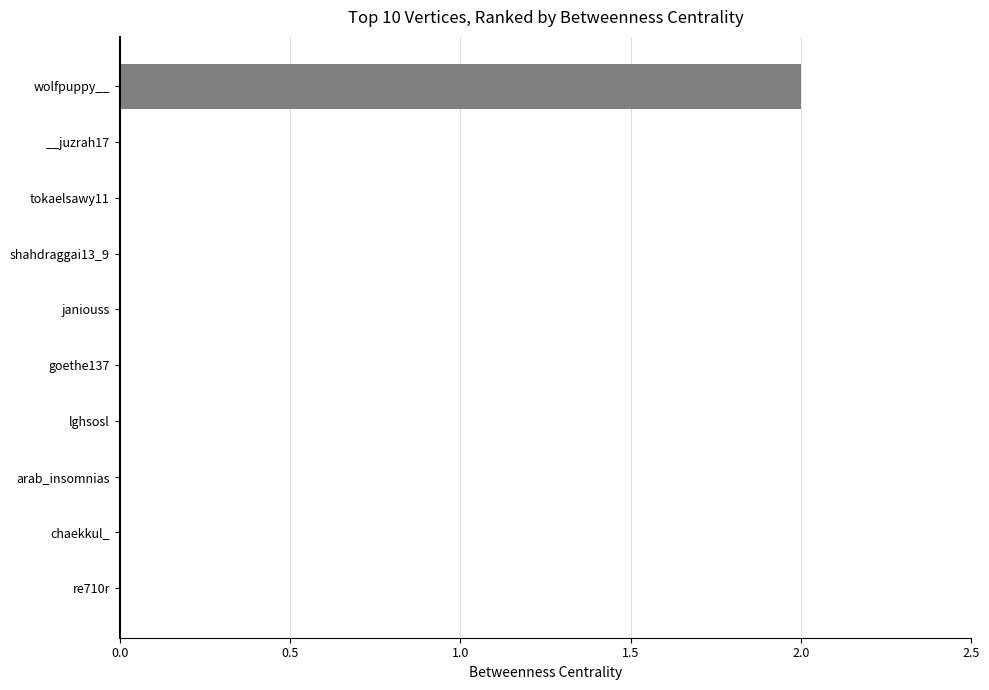

The chart shows a value of 1 at lghsosl. True or false?

False